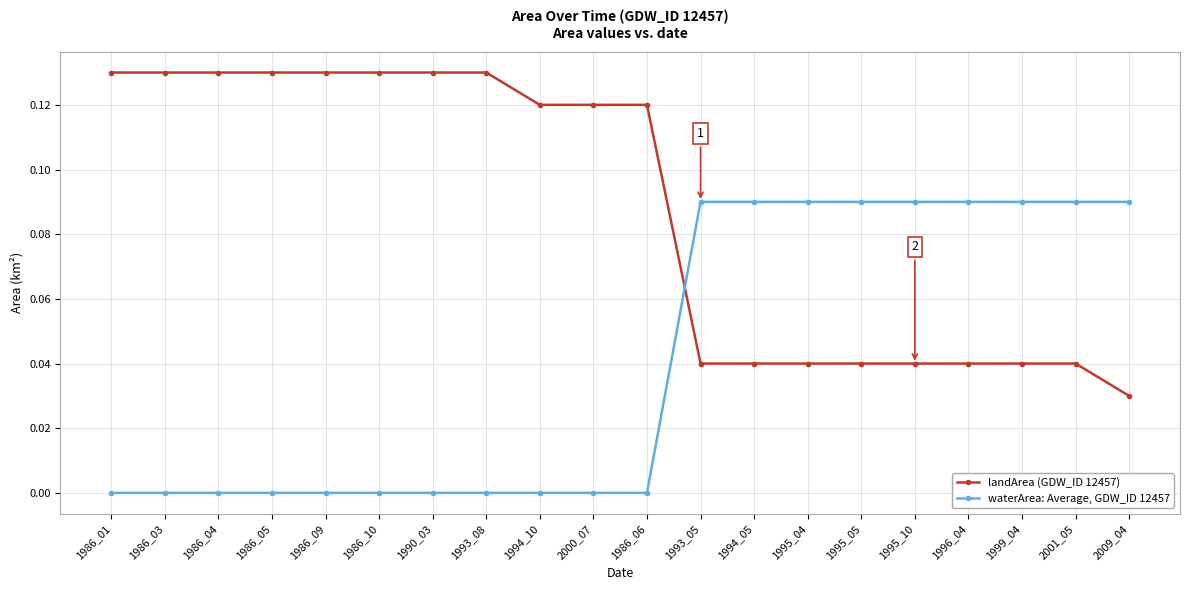

Rank the series at 2001_05 from highest to lowest value.

waterArea: Average, GDW_ID 12457, landArea (GDW_ID 12457)